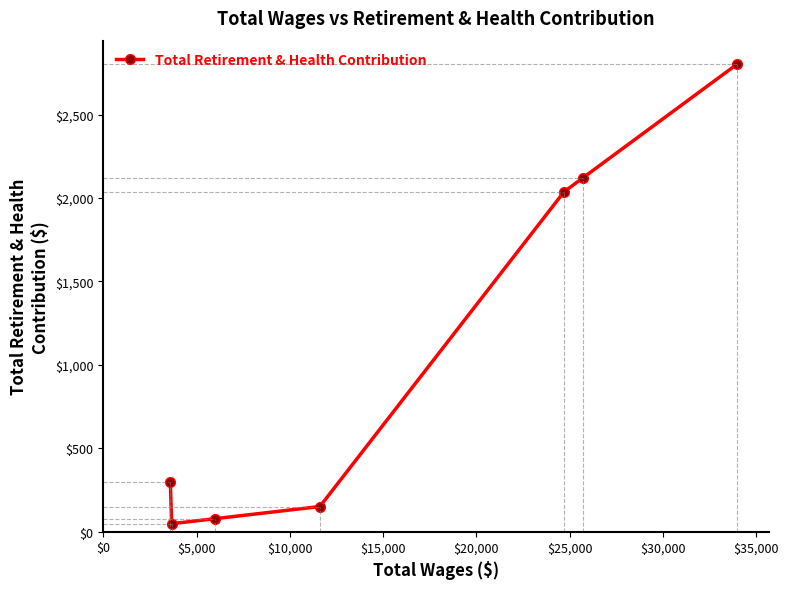

What is the value of the 7th point from the left?

2803